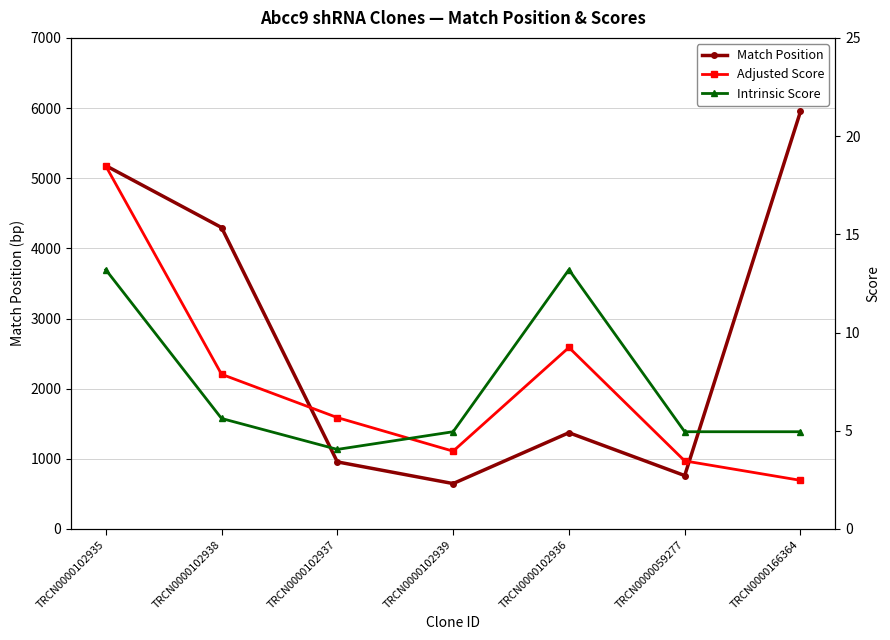

What is the maximum value shown in the chart?

5951.0